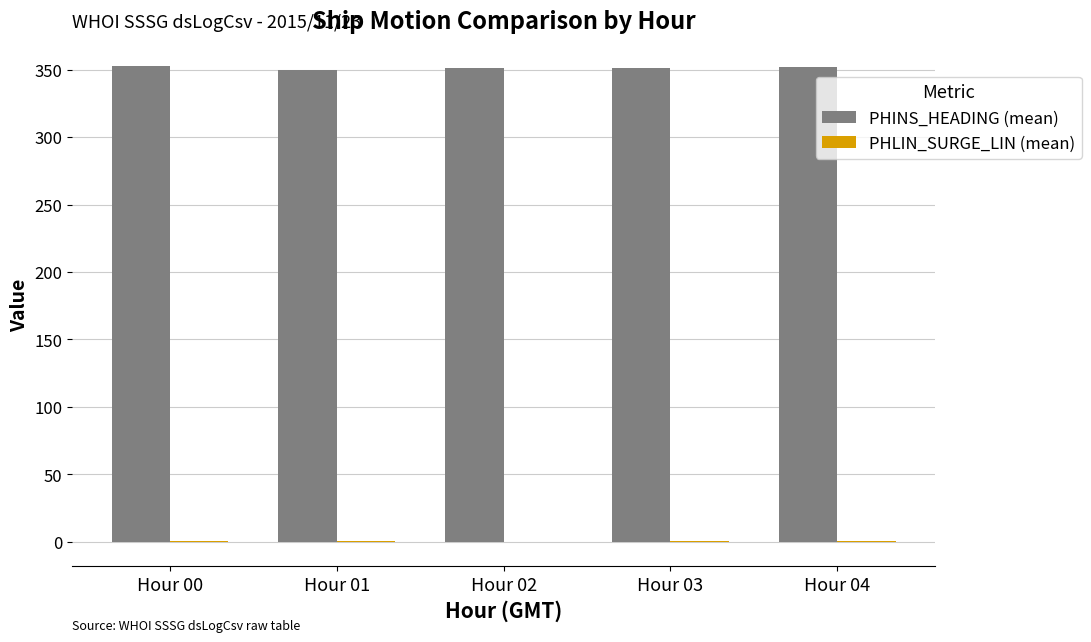

How many groups of bars are there?

5